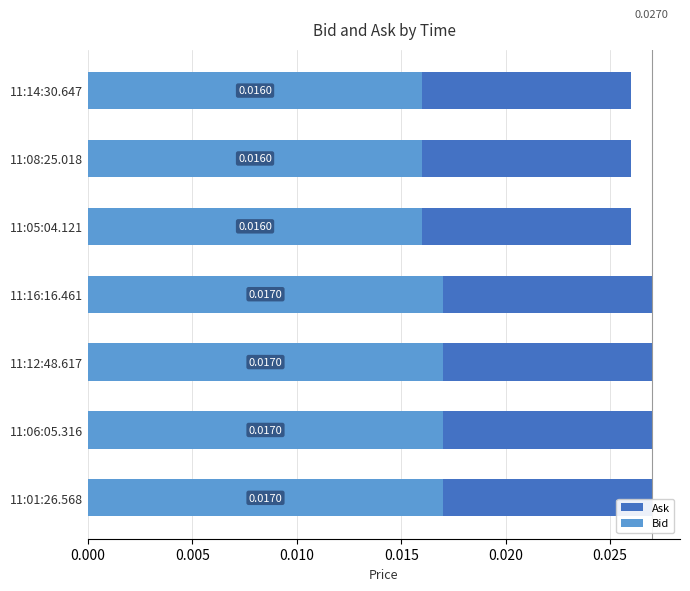

True or false: Ask has a value of 0.0 at 0.005.

True